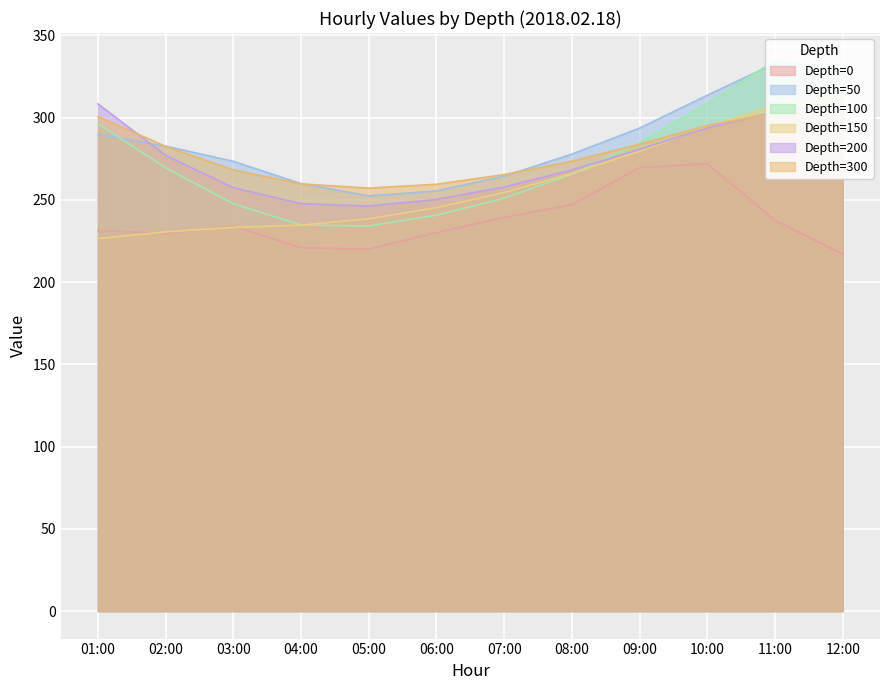

Reading left to right, list all the values displayed in this chart.

Depth=0: 231.3	229.7	234.0	220.8	220.1	230.0	239.3	247.0	269.6	271.9	237.4	216.9
Depth=50: 289.8	282.7	273.4	259.9	252.4	255.4	264.4	277.8	293.6	313.6	333.0	329.5
Depth=100: 296.3	269.5	247.6	234.7	234.1	240.6	251.0	265.6	284.7	308.5	334.7	329.6
Depth=150: 226.5	230.5	233.2	234.6	238.5	245.2	254.4	265.9	279.6	294.4	307.3	314.2
Depth=200: 308.3	277.0	257.4	247.7	246.2	250.2	257.8	268.1	280.7	293.8	303.6	308.0
Depth=300: 300.6	282.5	268.2	259.7	257.1	259.4	265.4	273.5	283.9	295.2	302.8	304.7